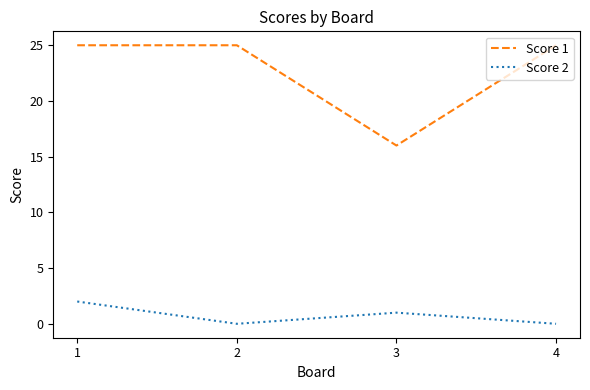

In Score 2, how many points are higher than both neighbors (excluding endpoints)?

1